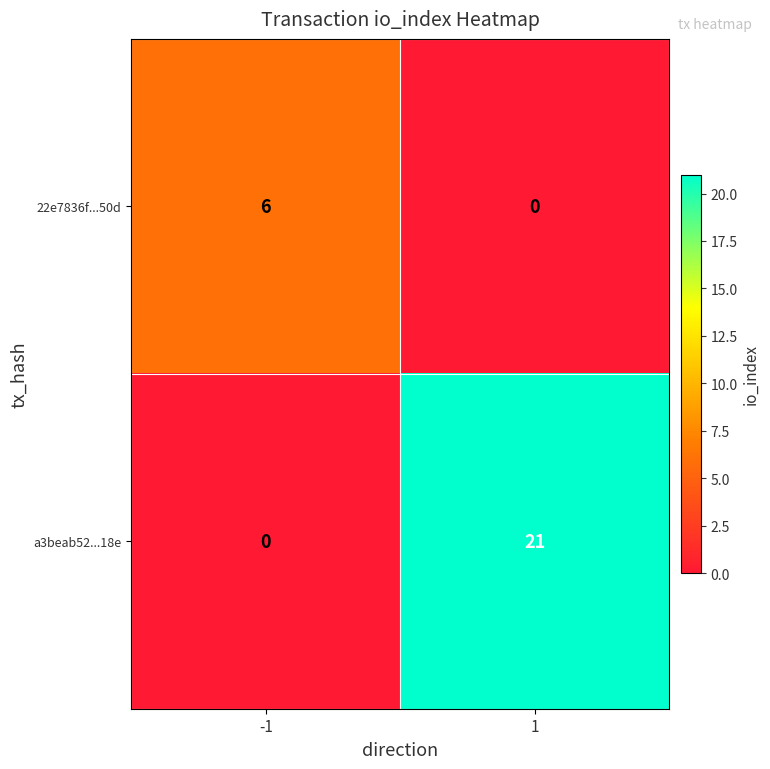

Count the number of data series in this chart.

2